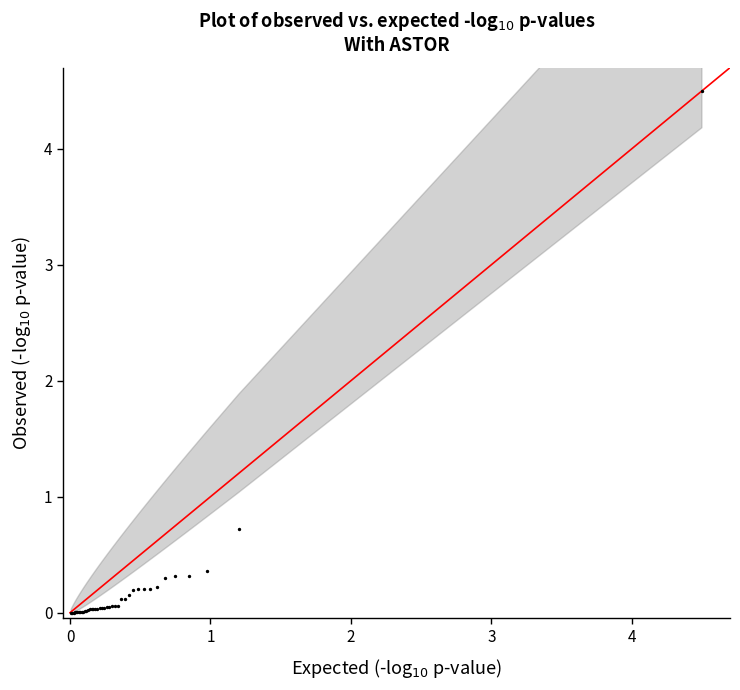

What Y value in the scatter plot is closest to 2?

0.7